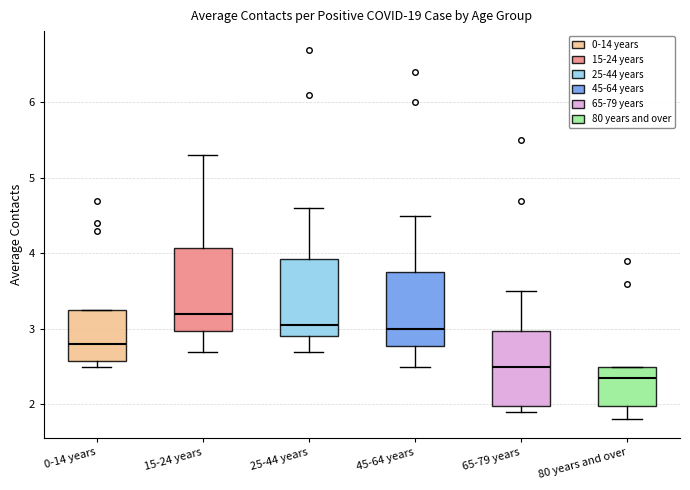

Which box has the highest median line?

15-24 years